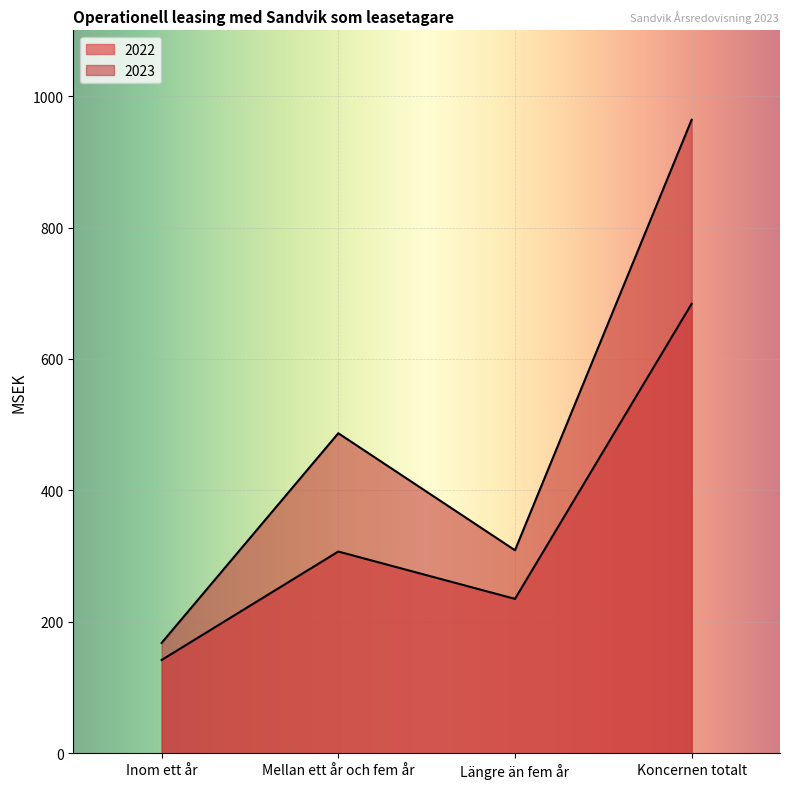

Is the value of 2022 at Mellan ett år och fem år greater than the value of 2023 at Mellan ett år och fem år?

No